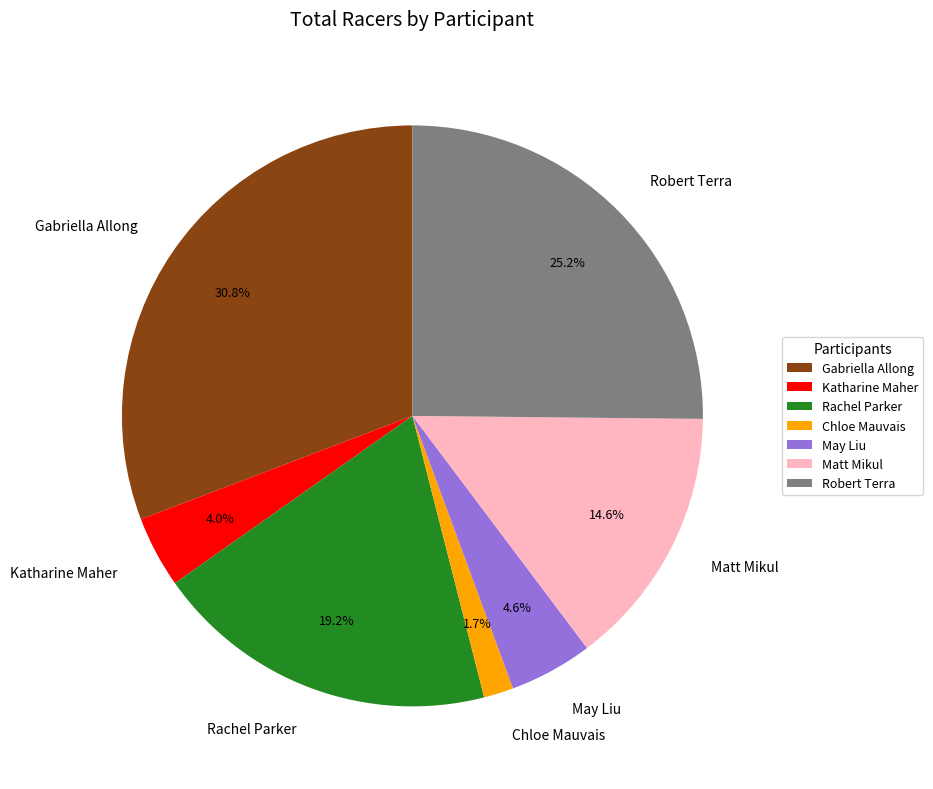

What is the smallest slice in the pie chart?

Chloe Mauvais